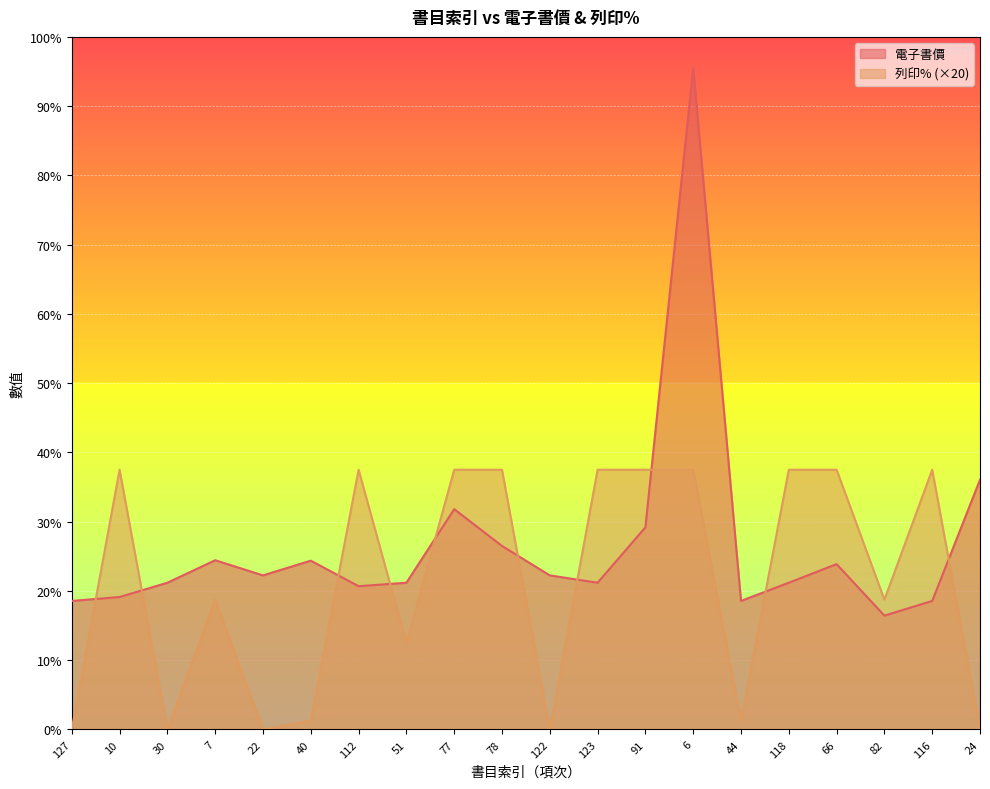

Where do 电子书价 and 列印% first cross each other?

127 and 10